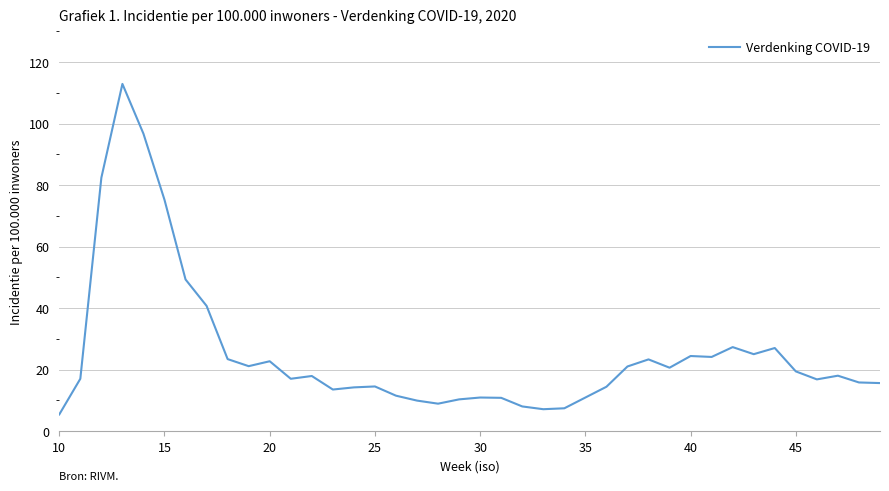

What is the difference between the maximum and minimum values?

107.5